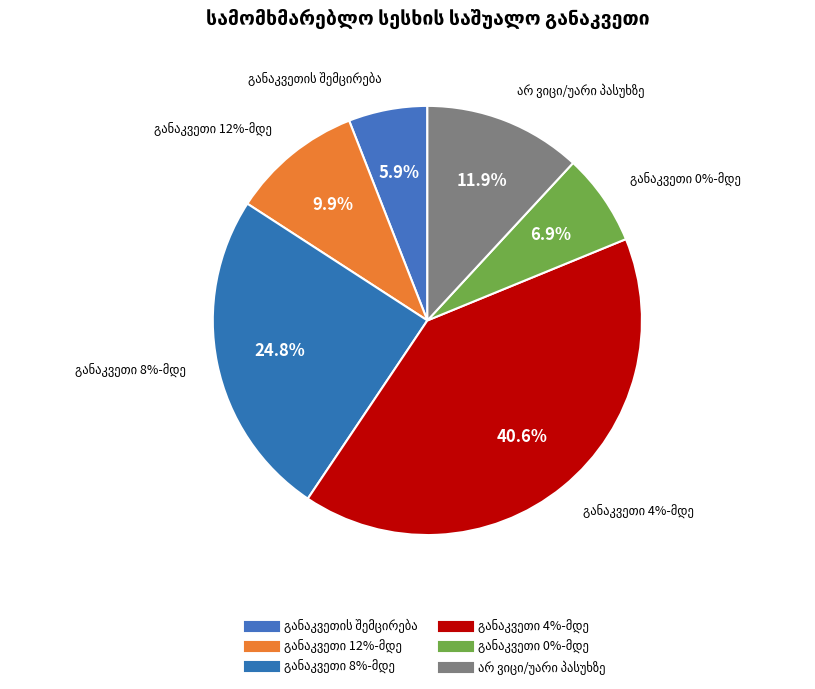

Which slice is the largest?

განაკვეთი 4%-მდე